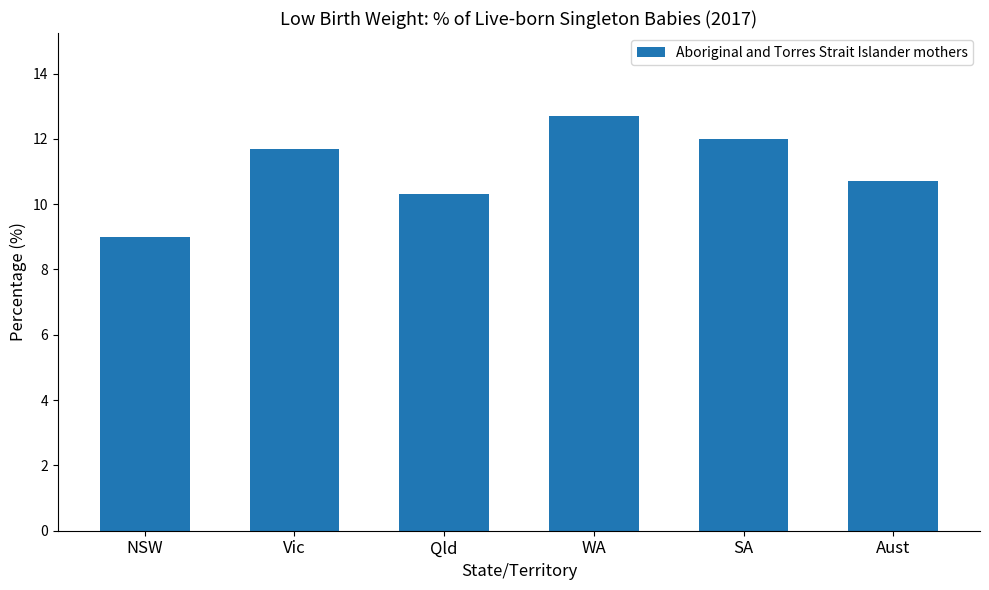

True or false: the data shows 2.8 at Aust.

False